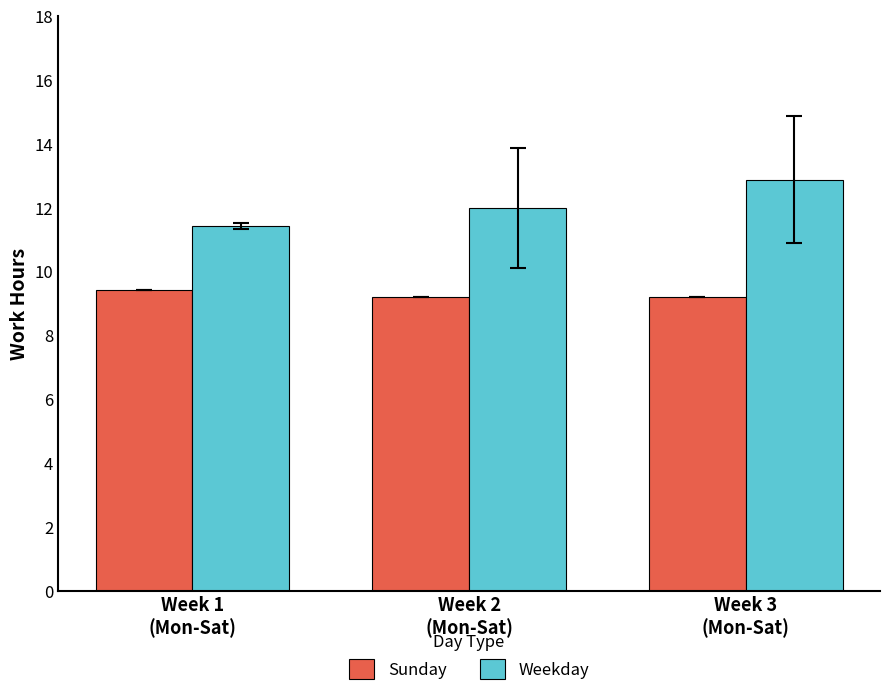

True or false: Sunday has a value of 13.4 at Week 2
(Mon-Sat).

False